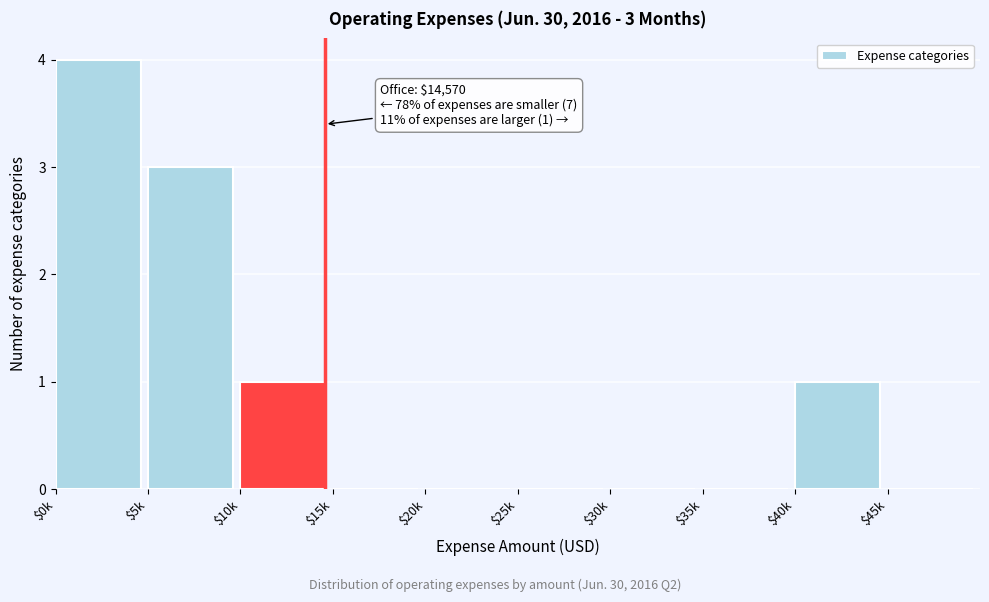

Which label corresponds to the largest value in the chart?

$0k